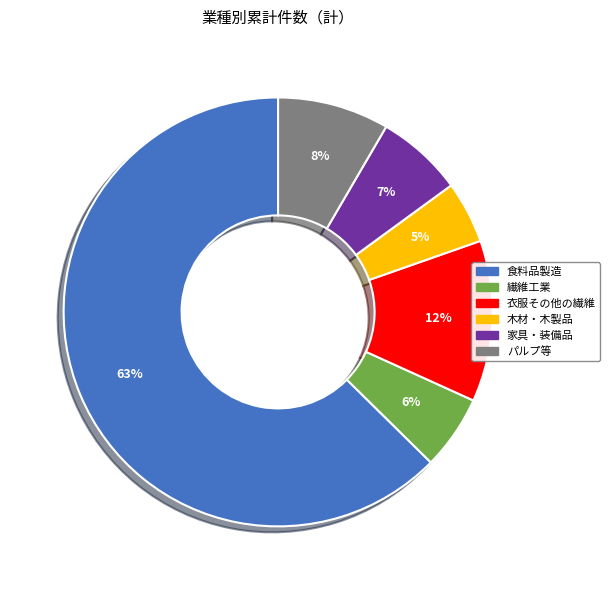

Do パルプ等 and 家具・装備品 together represent more than half of the pie?

No